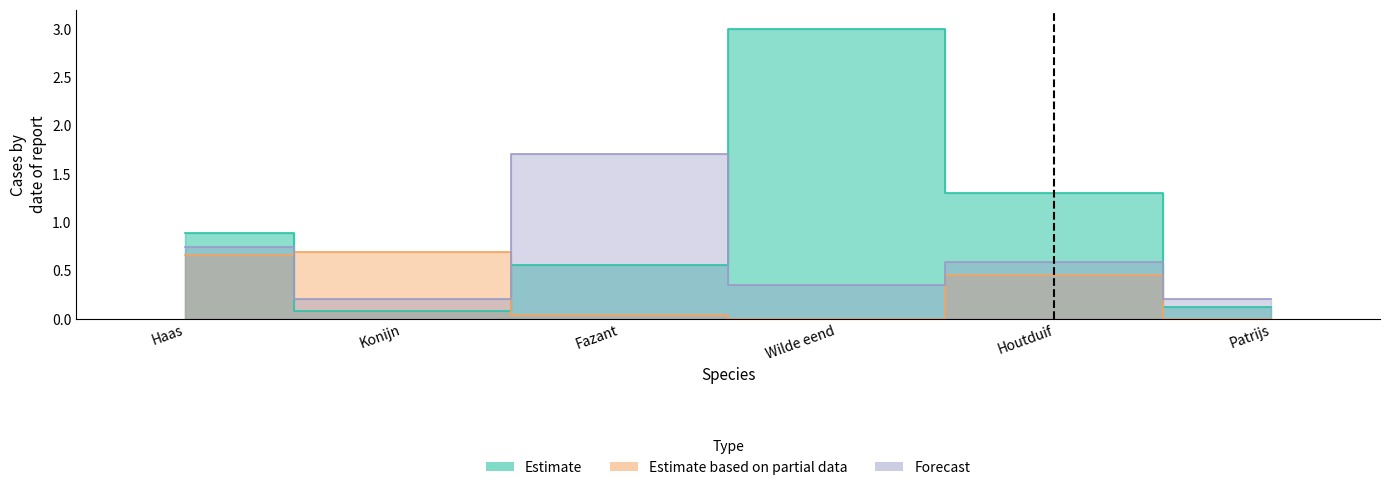

What are all the series names shown in the legend?

Estimate, Estimate based on partial data, Forecast